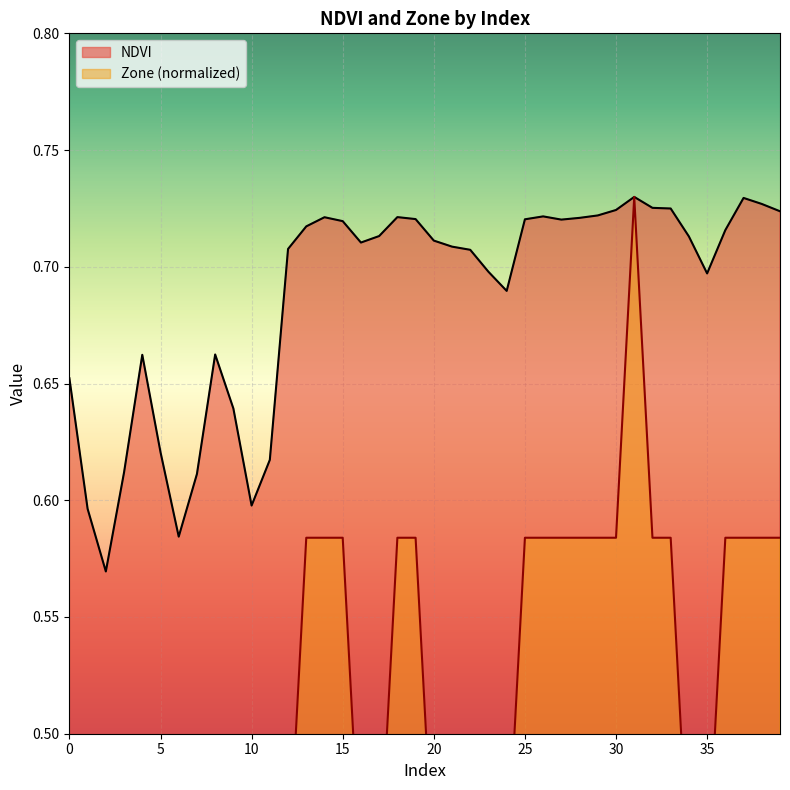

What is the value of the NDVI point at the 30th from the left?

0.7